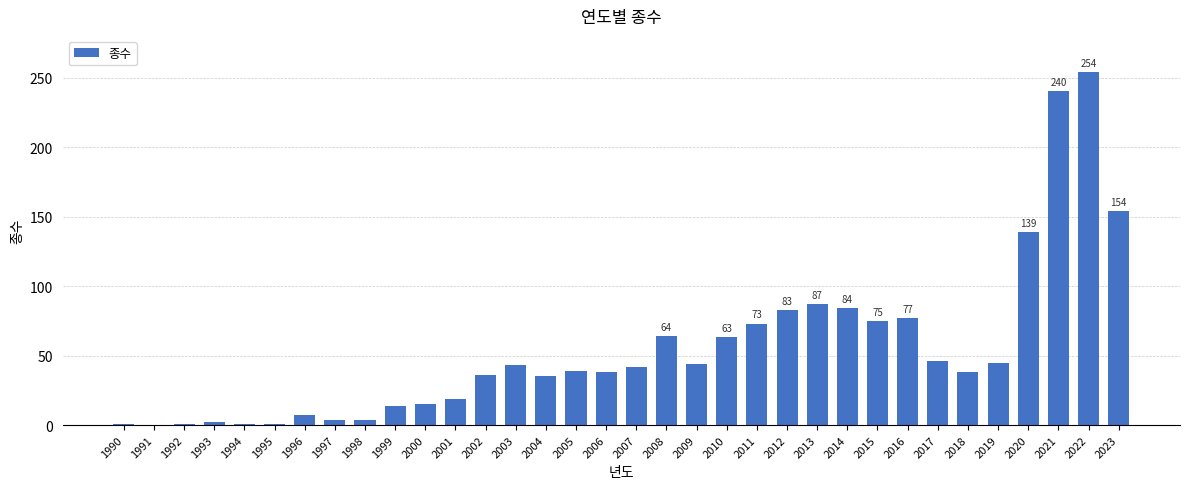

Between 2017 and 2014, which is larger?

2014